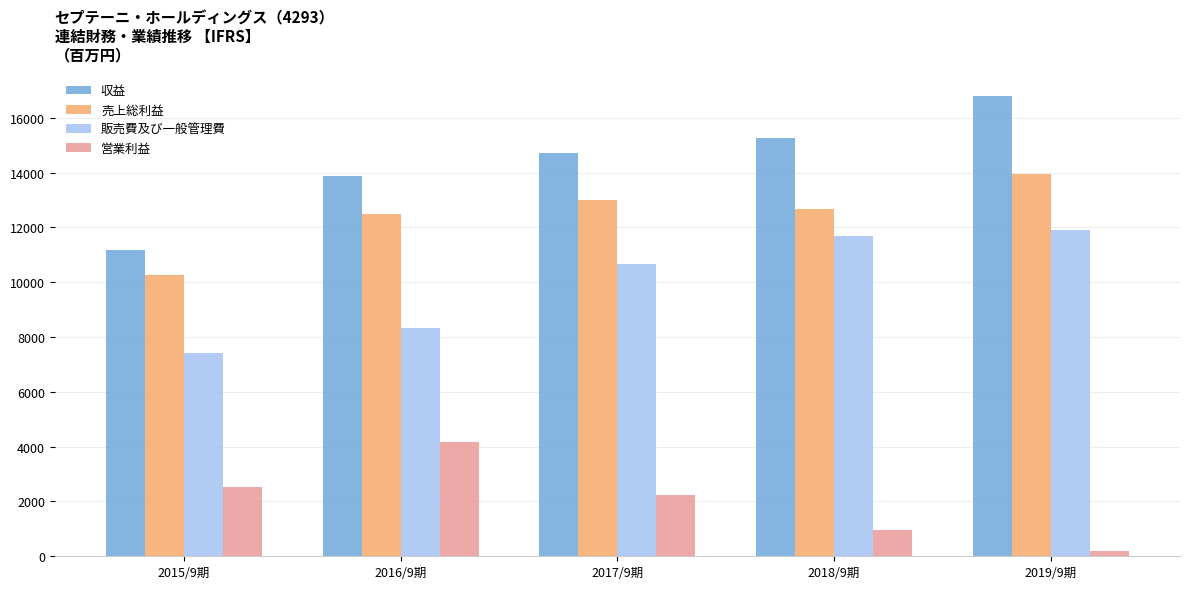

Reading left to right, extract all data points from this chart.

収益: 11195	13862	14702	15272	16796
売上総利益: 10277	12478	12989	12674	13963
販売費及び一般管理費: 7404	8350	10652	11693	11924
営業利益: 2533	4154	2248	977	183